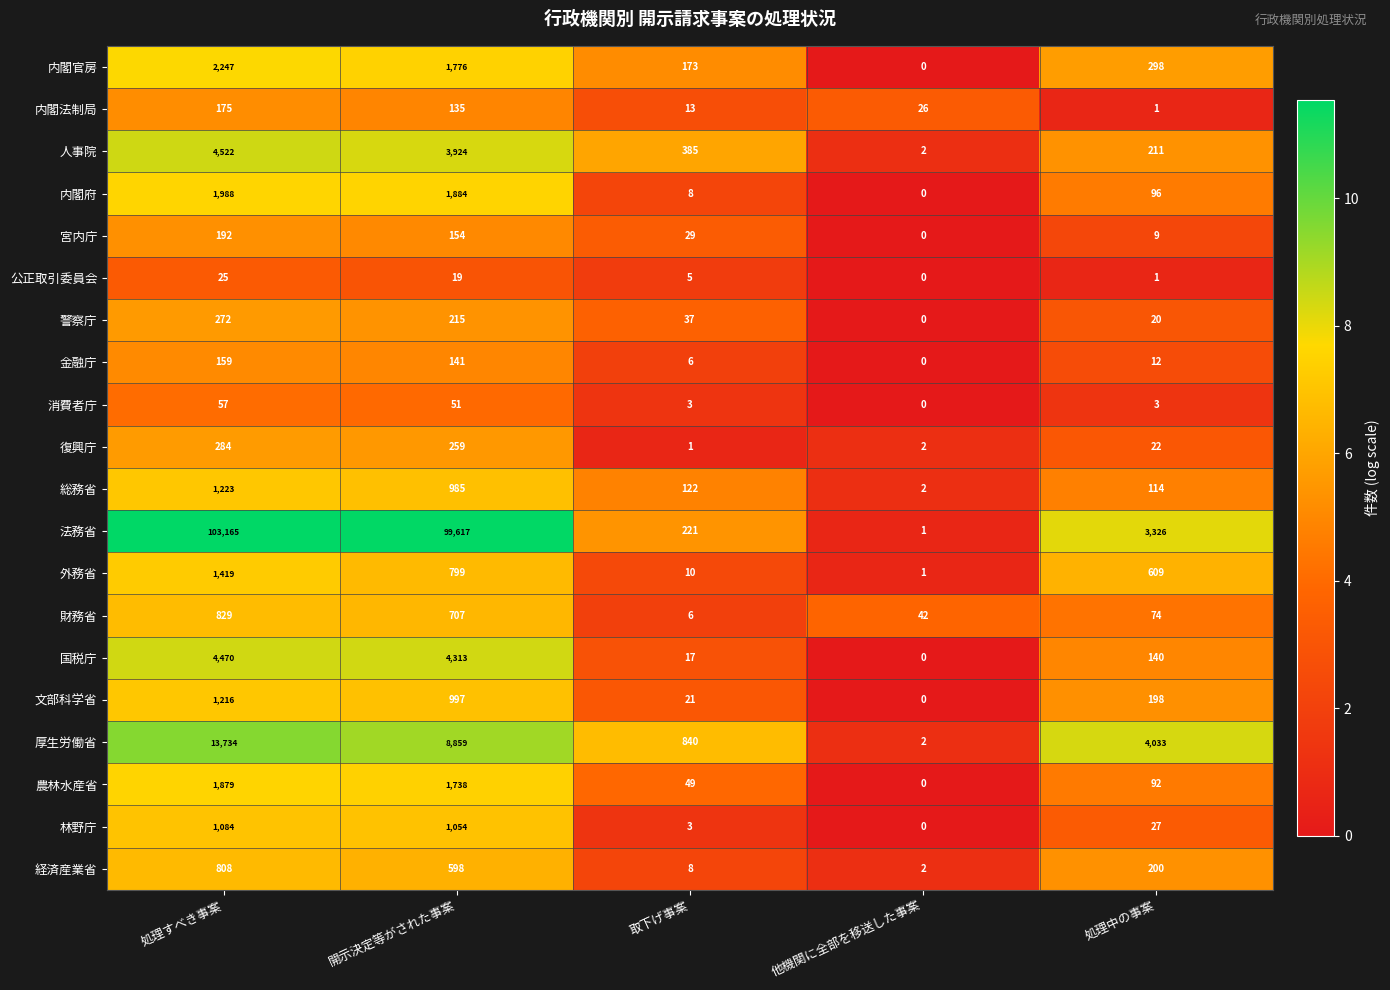

What is the total value across all series at 処理中の事案?

9486